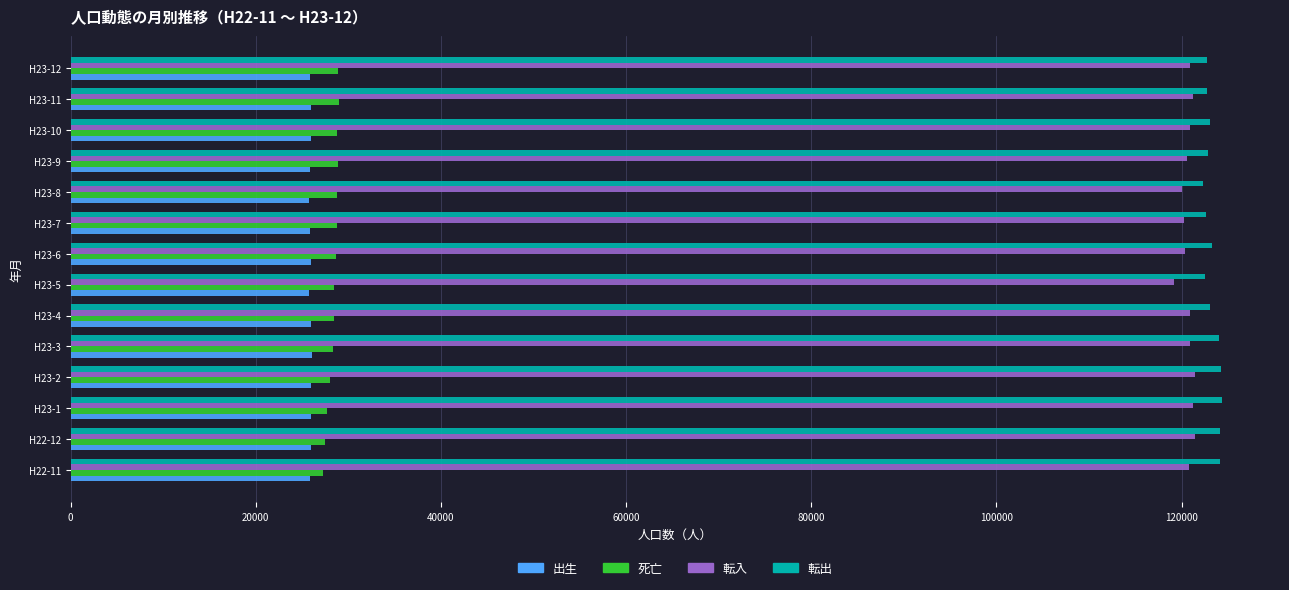

What is the total value across all series at H23-10?

298806